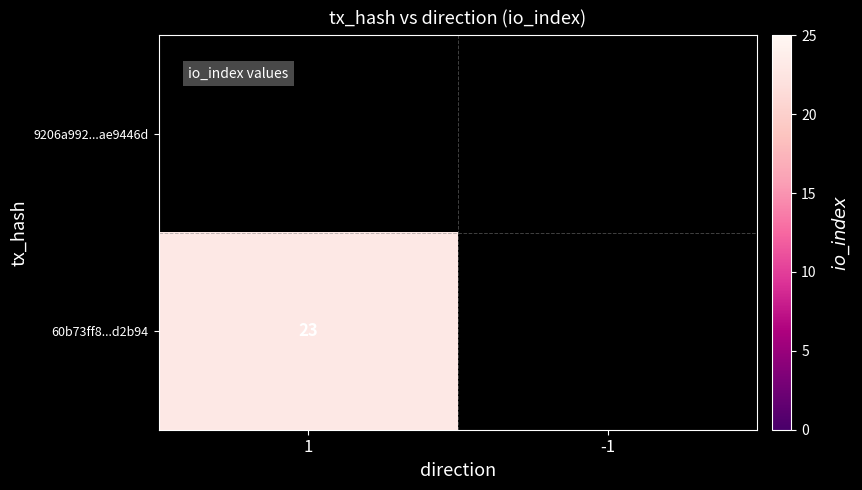

Which series has the largest range (max minus min)?

60b73ff8...d2b94